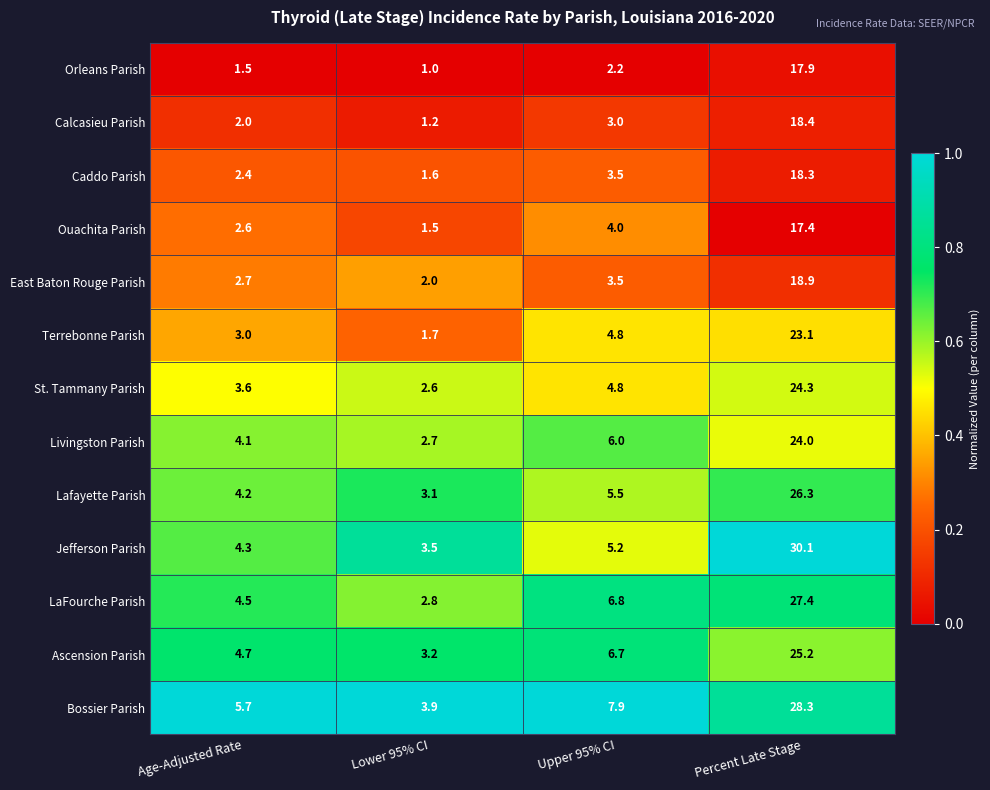

Which label corresponds to the smallest value in the chart?

Lower 95% CI